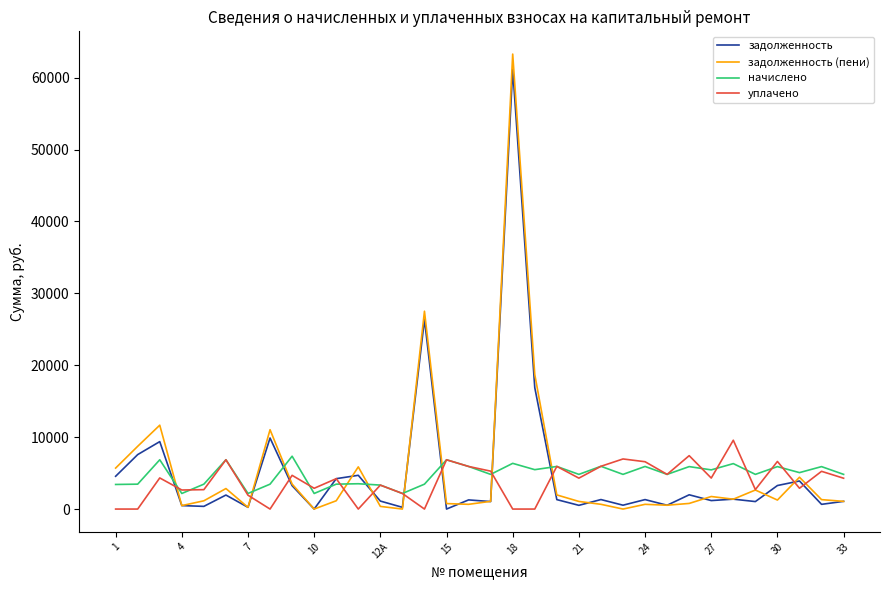

Which series has the largest range (max minus min)?

задолженность (пени)